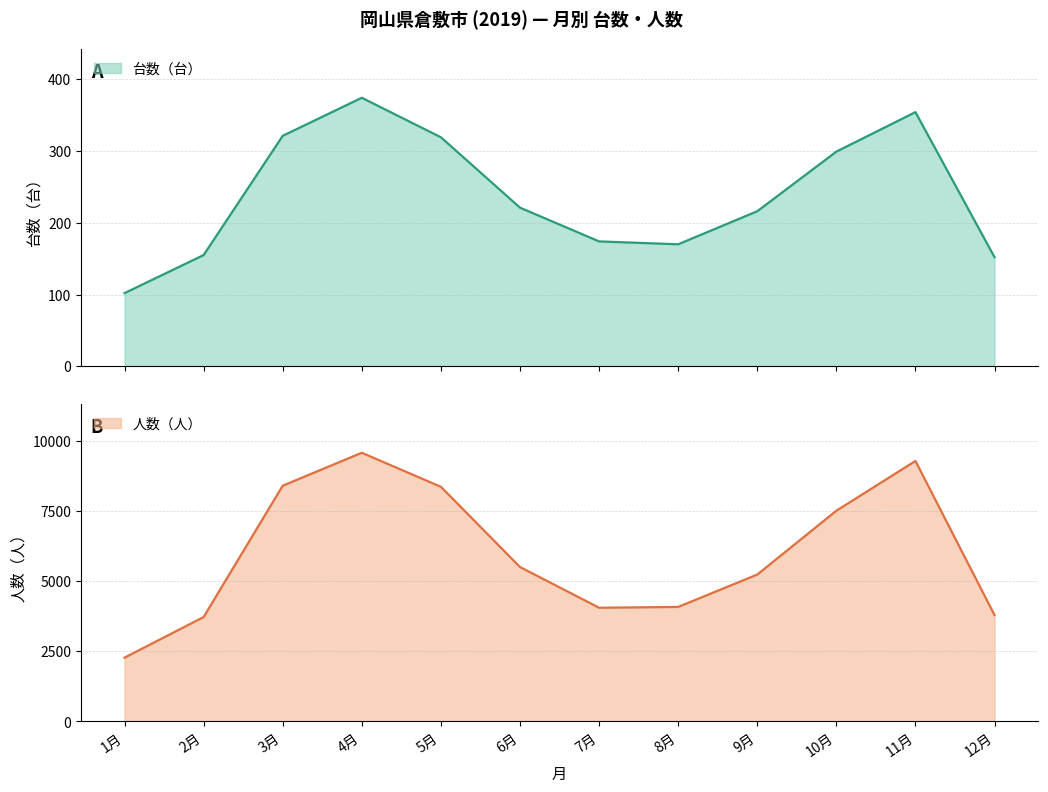

At which category is the sum across all series the highest?

4月